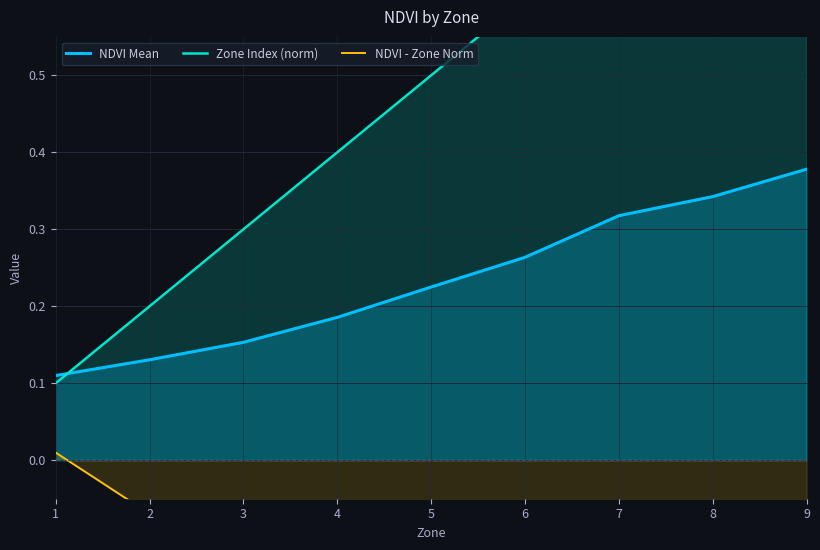

What is the spread (max minus min) of values at 3?

0.4